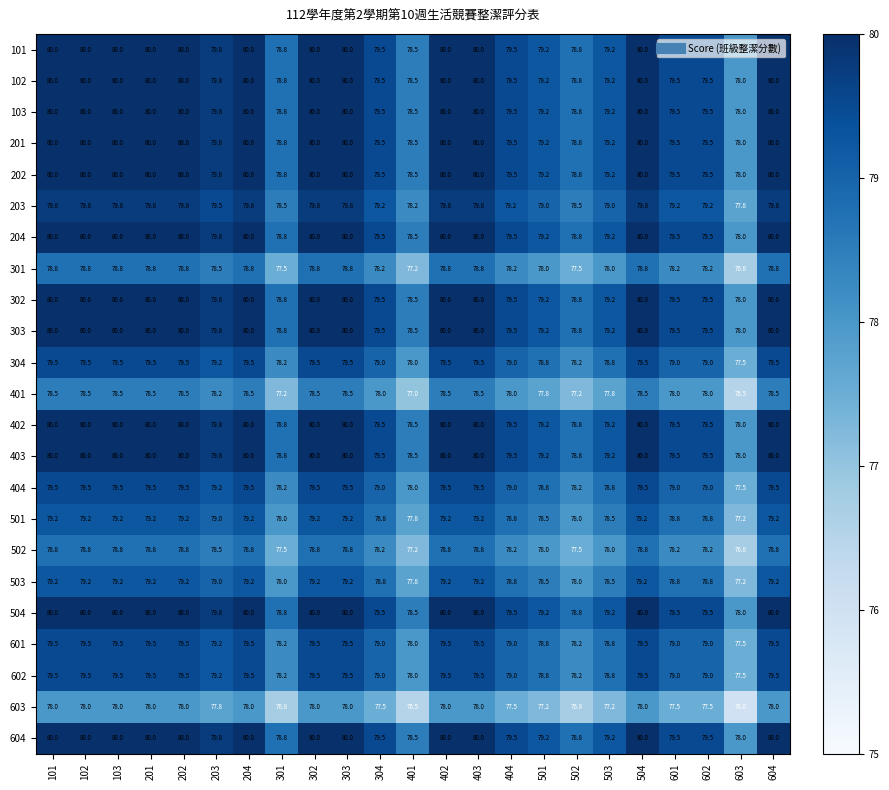

What is the difference between the maximum and minimum values in the 604 series?

2.0